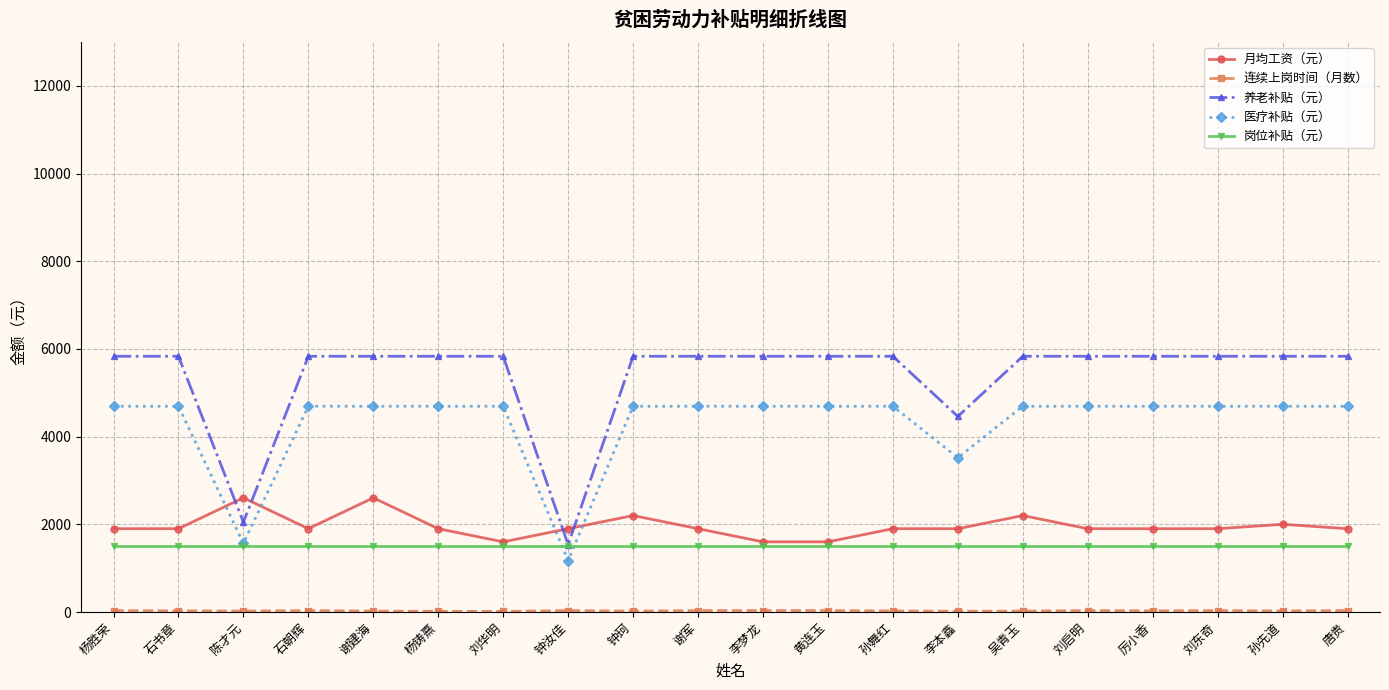

True or false: 岗位补贴（元） has a value of 1500.0 at 杨胜荣.

True